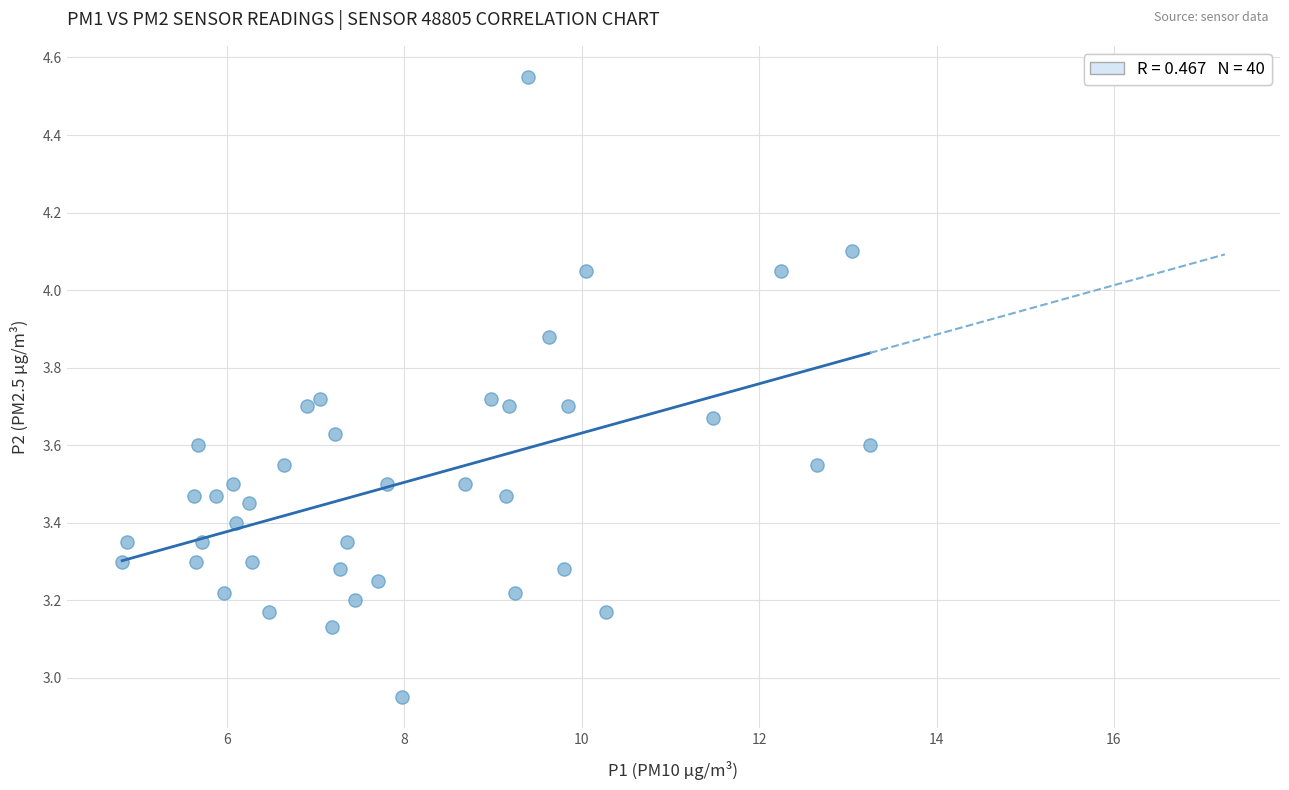

What is the range of X values (max minus min)?

8.4